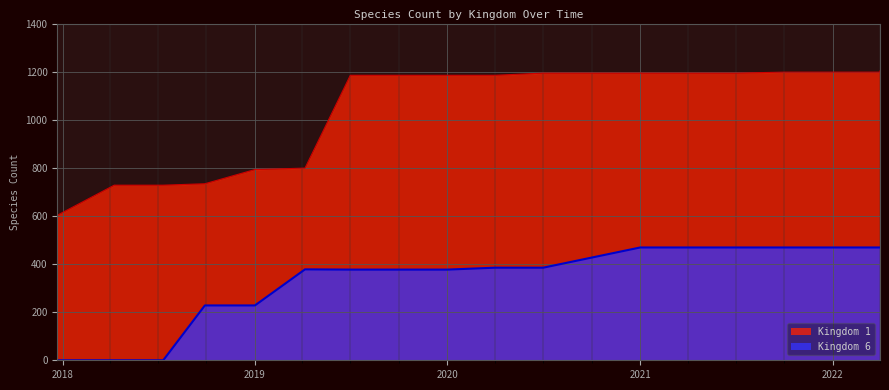

What is the label of the 13th point from the right?

2019-04-06